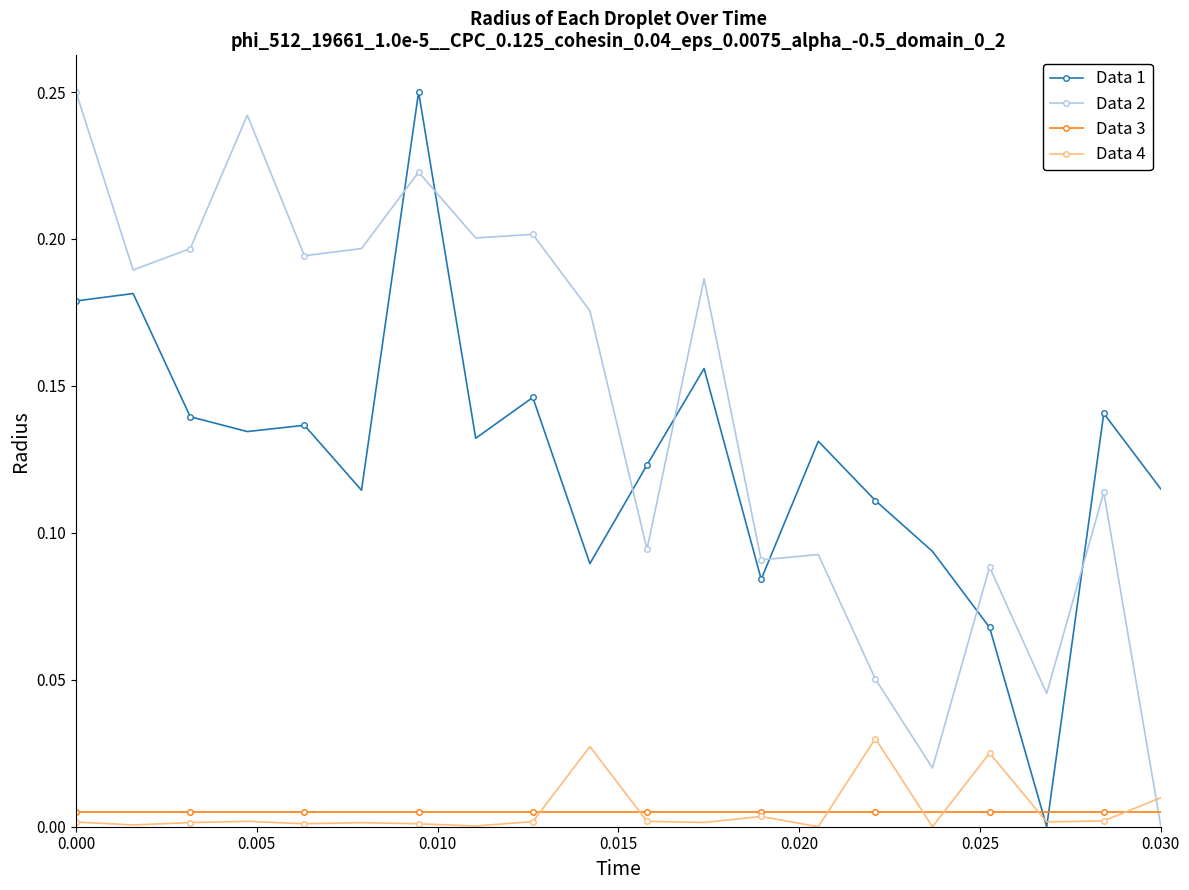

True or false: Data 1 has more than 1 points higher than both neighbors.

True